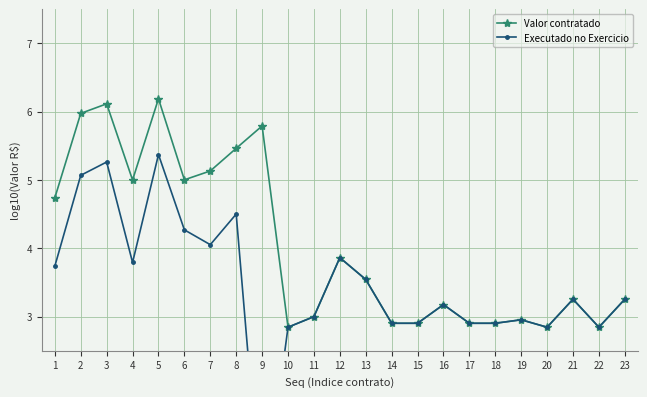

What are all the series names shown in the legend?

Valor contratado, Executado no Exercicio